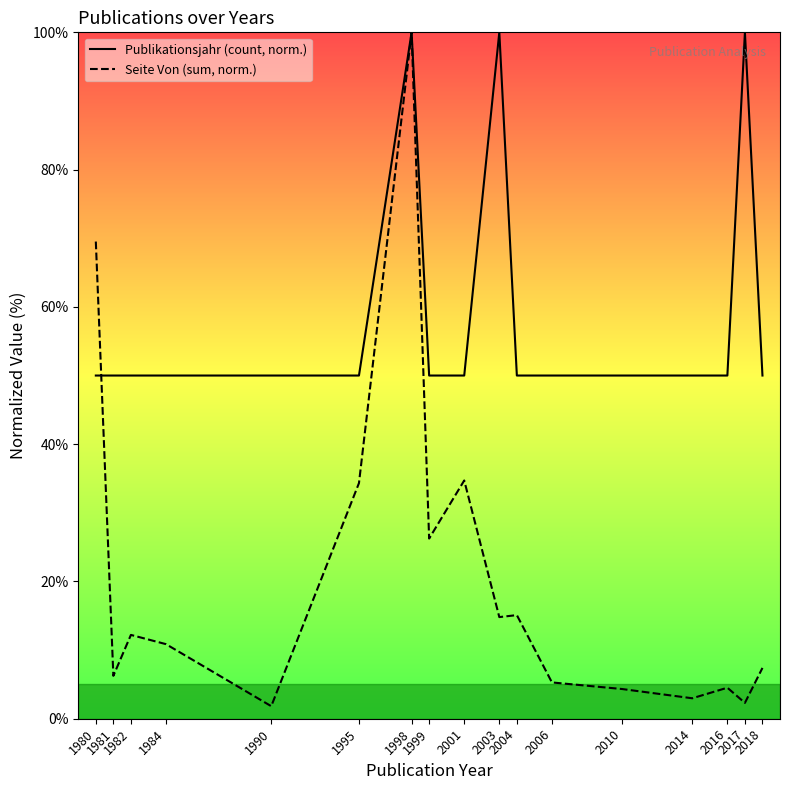

What is the sum of all Publikationsjahr (count, norm.) values?

1000.0